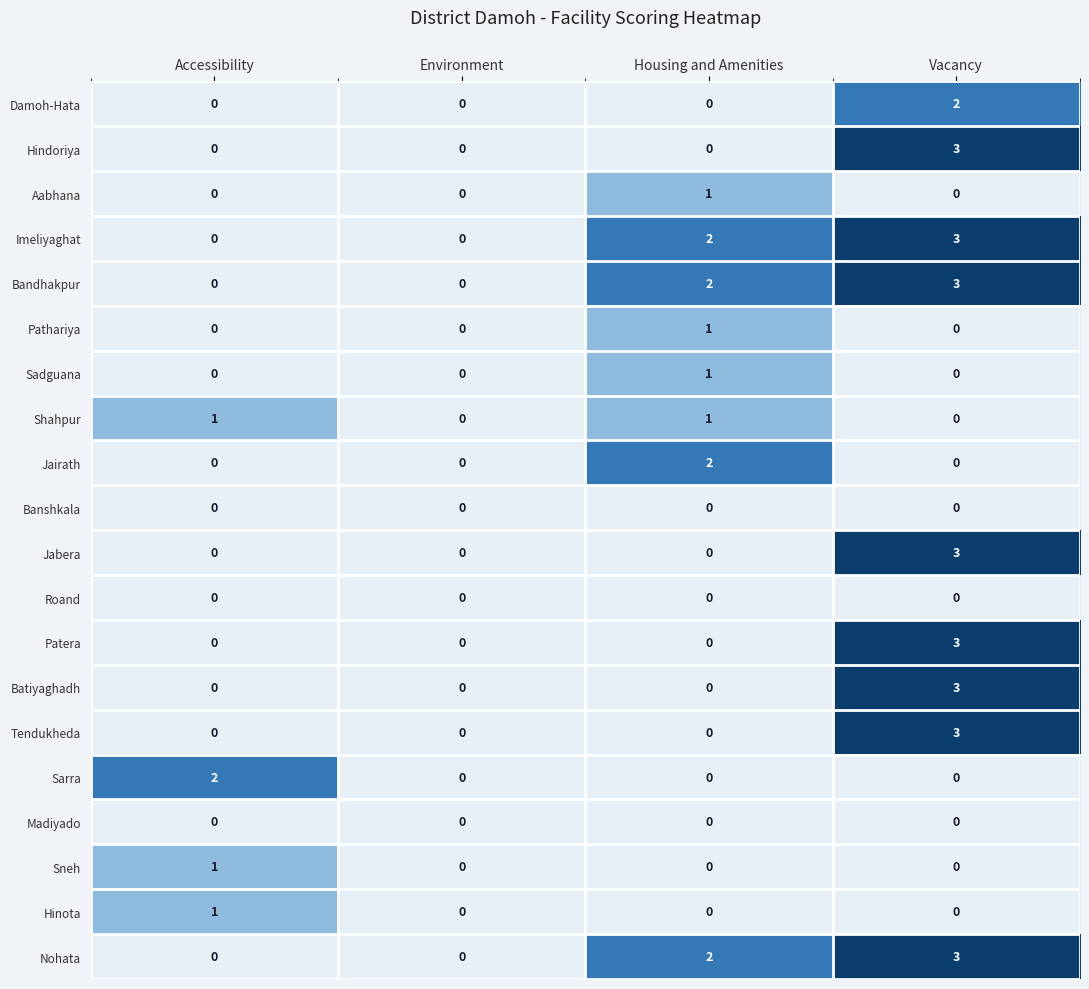

At which category is the sum across all series the highest?

Vacancy